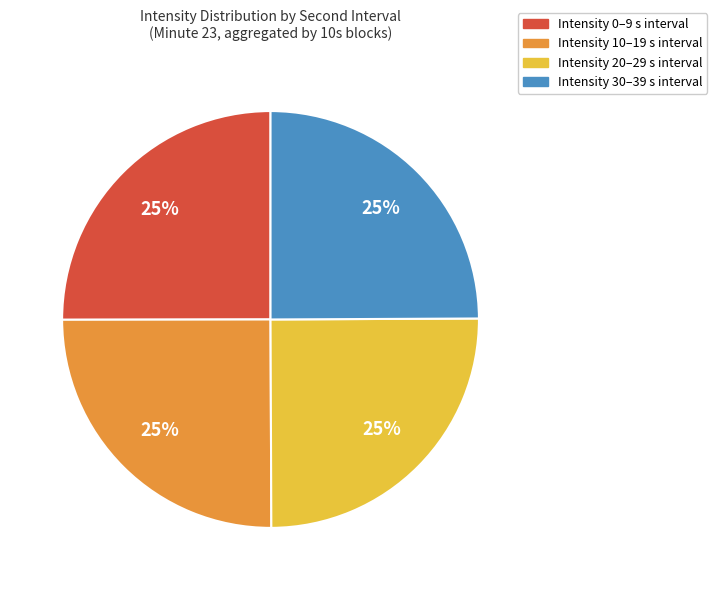

To the nearest percent, what is the average slice percentage?

25%